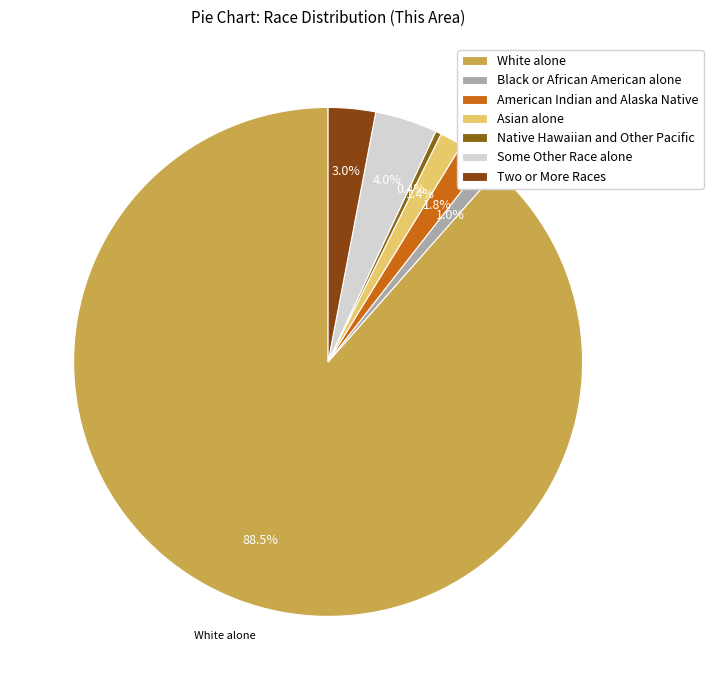

Approximately how many times larger is the value at Some Other Race alone compared to American Indian and Alaska Native?

2.2